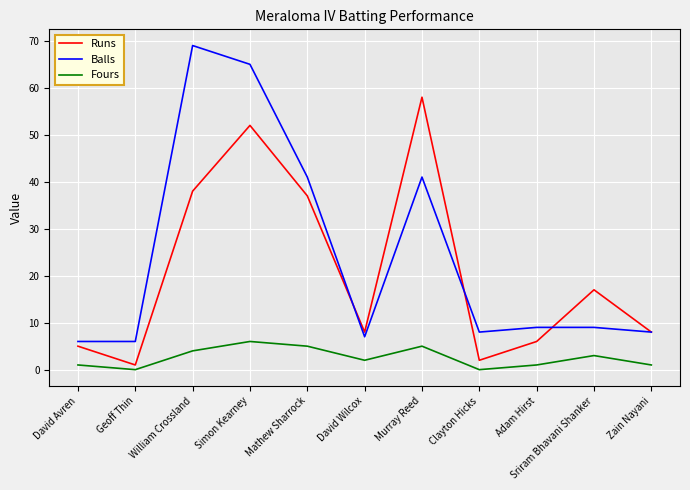

Reading left to right, transcribe all the data shown in this chart.

Runs: 5	1	38	52	37	8	58	2	6	17	8
Balls: 6	6	69	65	41	7	41	8	9	9	8
Fours: 1	0	4	6	5	2	5	0	1	3	1